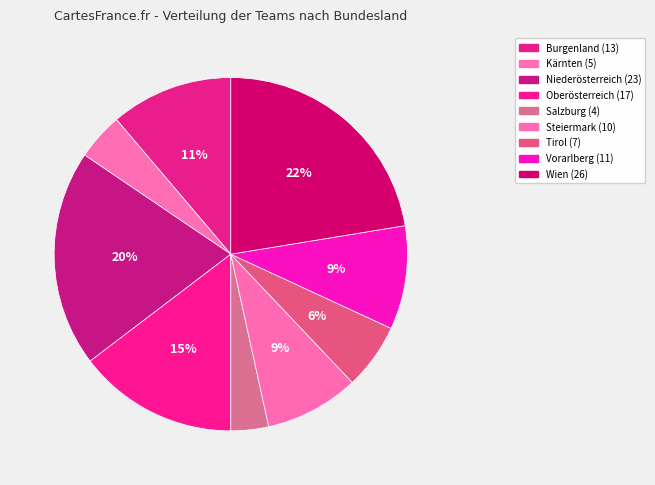

Between Oberösterreich and Salzburg, which is larger?

Oberösterreich